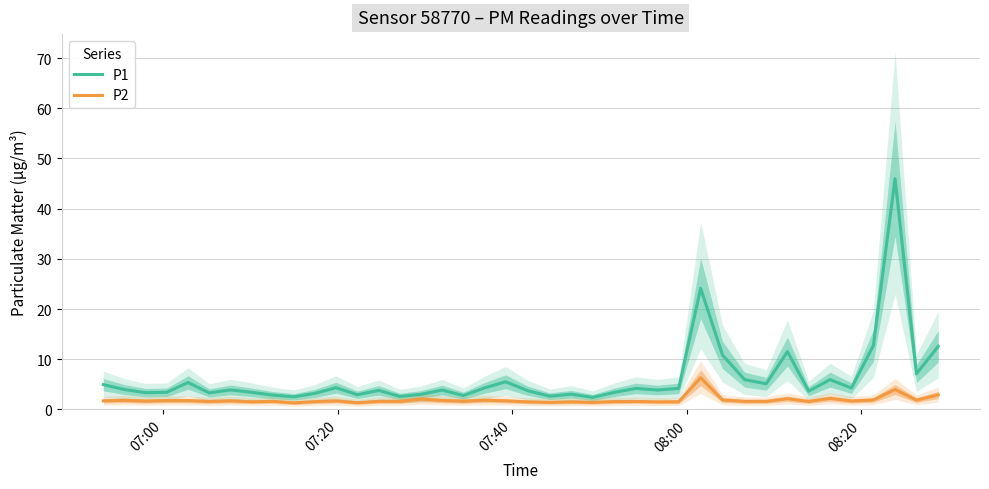

Reading left to right, list all the values displayed in this chart.

P1: 4.9	4.0	3.3	3.4	5.3	3.3	3.9	3.4	2.9	2.5	3.2	4.3	2.9	3.8	2.6	3.0	3.9	2.8	4.3	5.5	3.7	2.6	3.0	2.4	3.4	4.2	3.9	4.2	24.1	10.8	5.9	5.1	11.5	3.6	5.9	4.2	12.7	46.0	7.1	12.6
P2: 1.7	1.8	1.6	1.8	1.8	1.6	1.7	1.5	1.6	1.3	1.6	1.7	1.3	1.6	1.6	2.0	1.8	1.6	1.8	1.7	1.5	1.4	1.5	1.4	1.6	1.6	1.5	1.5	6.3	1.9	1.6	1.6	2.1	1.6	2.2	1.7	1.9	4.0	1.9	2.9